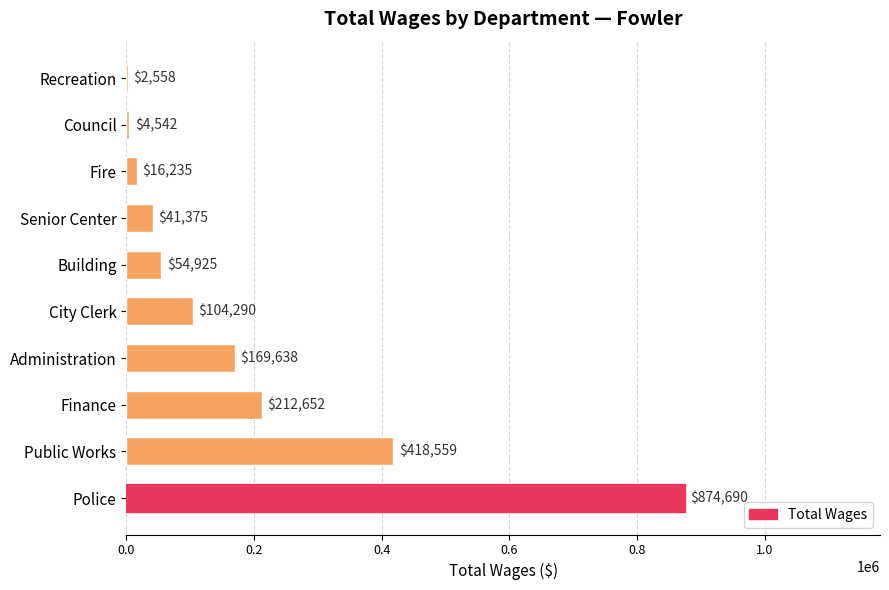

At which label is the value closest to 438624?

Public Works